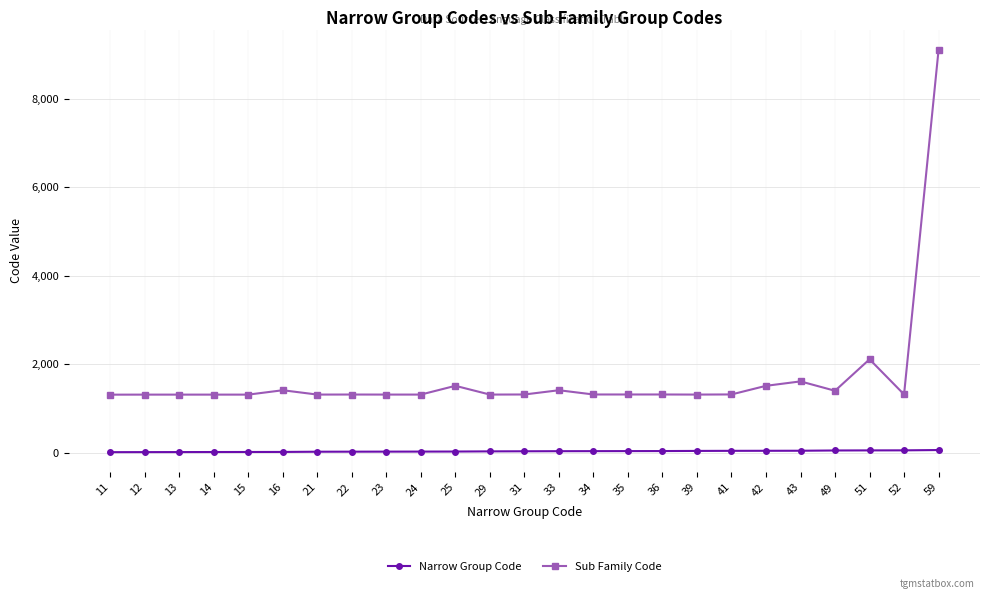

True or false: Sub Family Code and Narrow Group Code intersect in this chart.

False